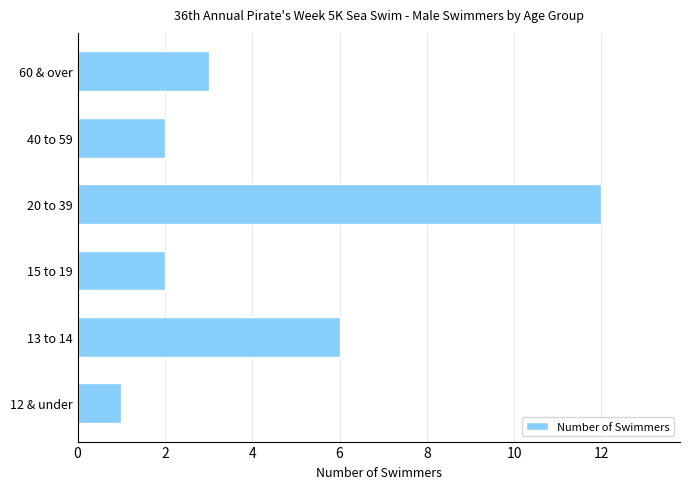

What is the difference between the maximum and minimum values?

11